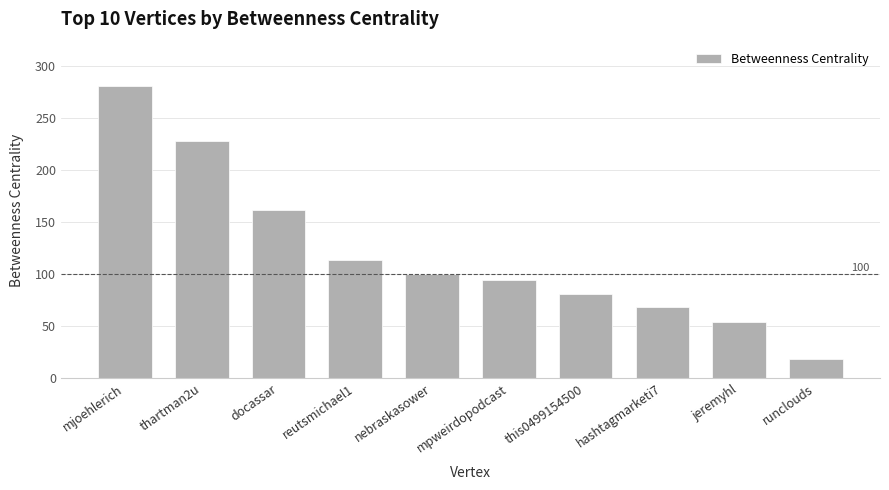

True or false: the data shows 228.2 at thartman2u.

True